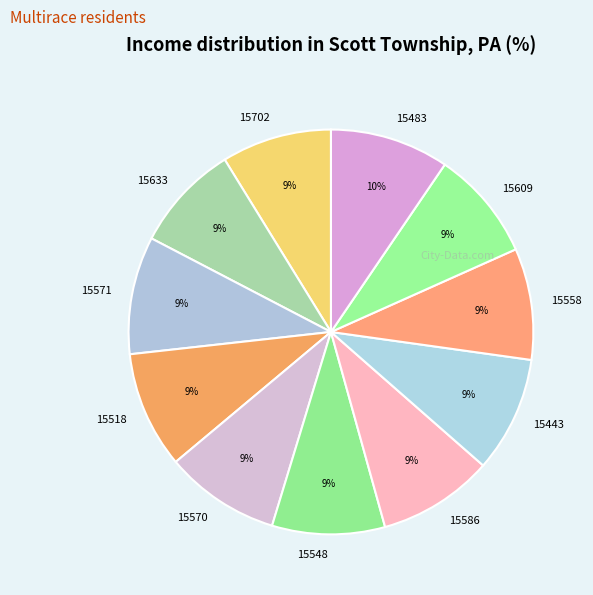

Does 15570 represent more than half of the total?

No